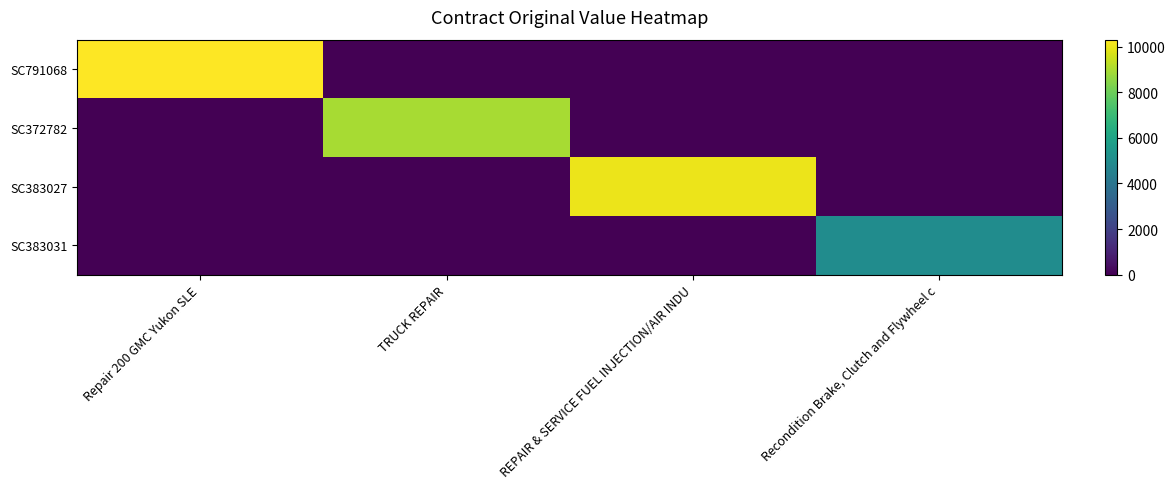

At how many categories does at least one series exceed 6317?

3